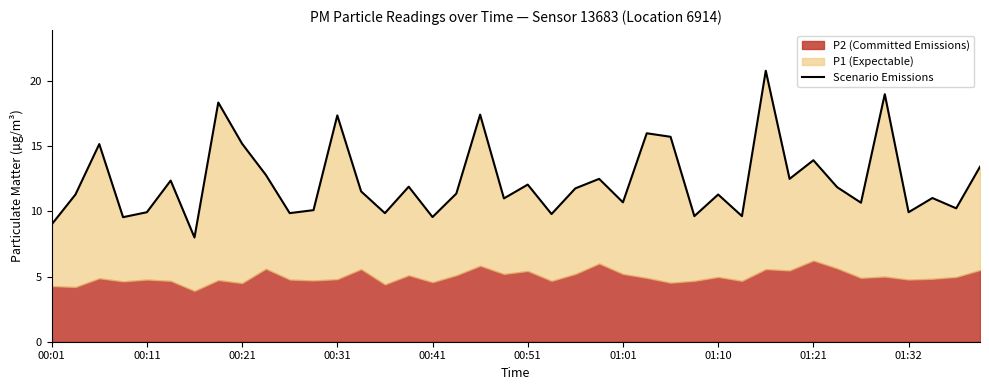

How many data points are above 11?

24